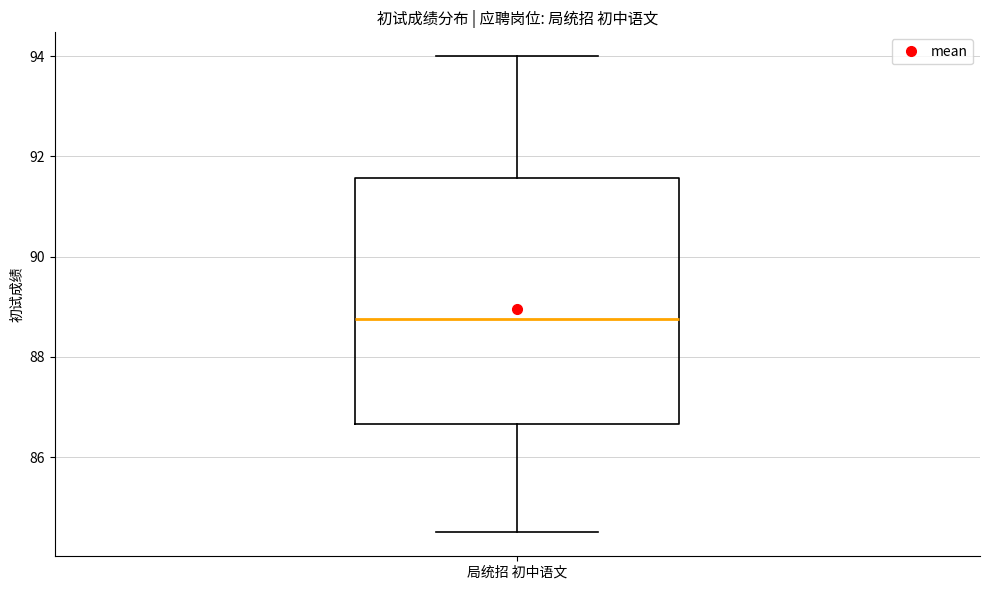

Transcribe this box plot: give where the median line is, the range the box spans, and where the two whiskers end, as read against the y-axis. The values are not printed on the chart, so give them approximately, as read against the axis.

median 88.8, box 86.6 to 91.6, whiskers 84.6 to 94.0